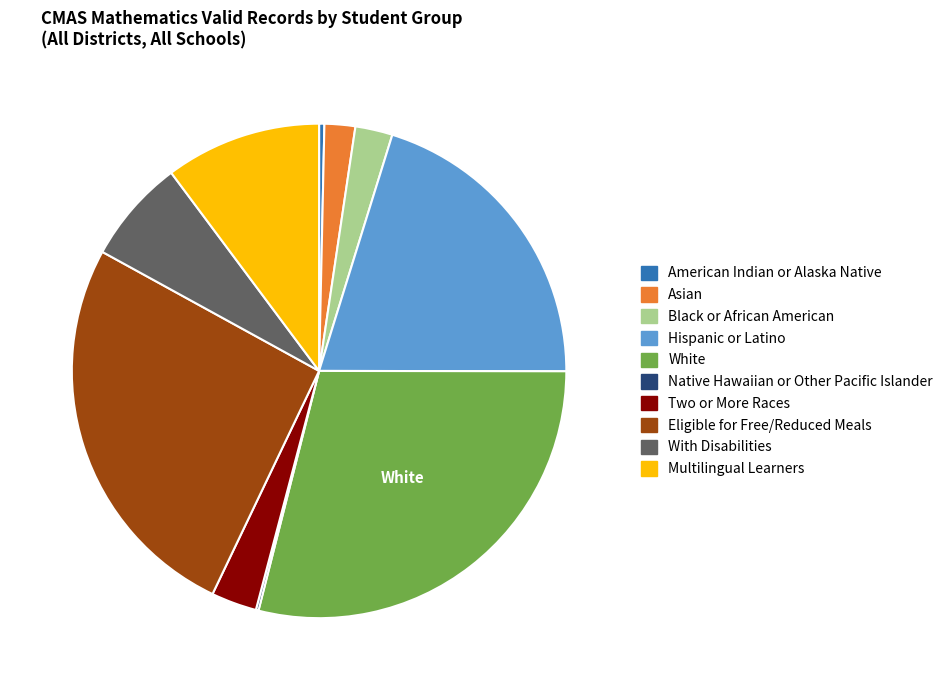

Is there any slice that represents more than half of the pie?

No